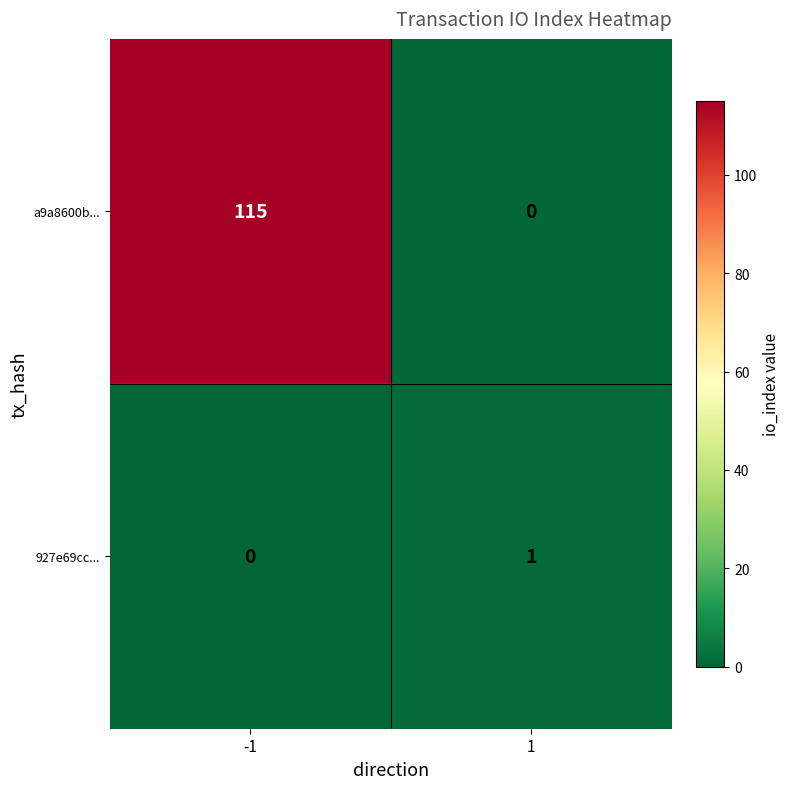

At 1, list the series in order from smallest to largest.

a9a8600b..., 927e69cc...